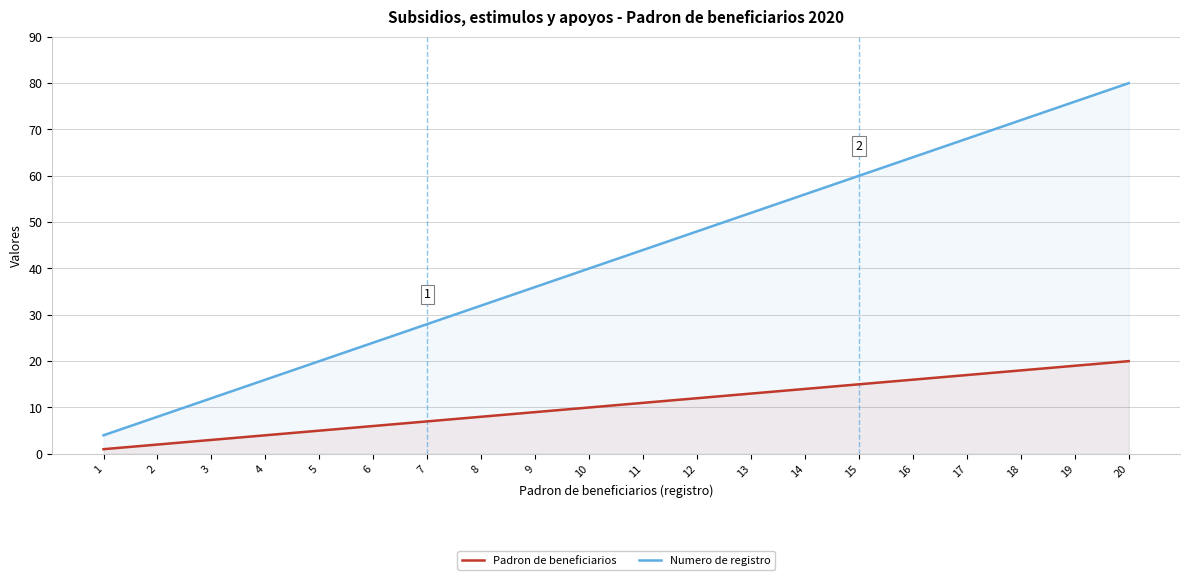

What is the sum of all Numero de registro values?

840